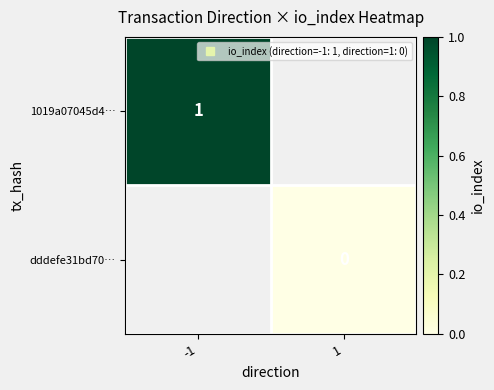

Which series has the widest spread of values?

1019a07045d4…